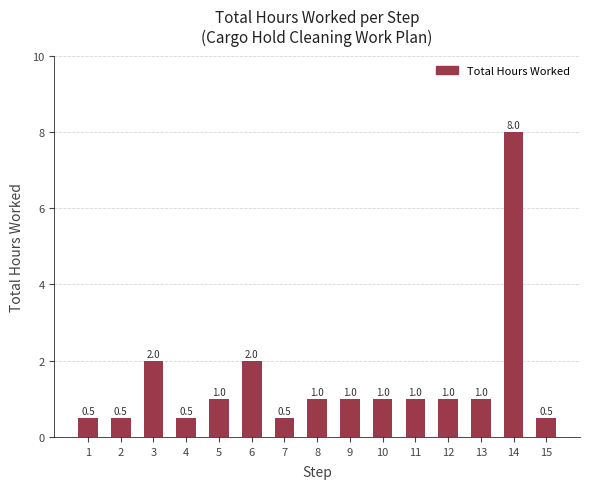

How many values are below 1?

5